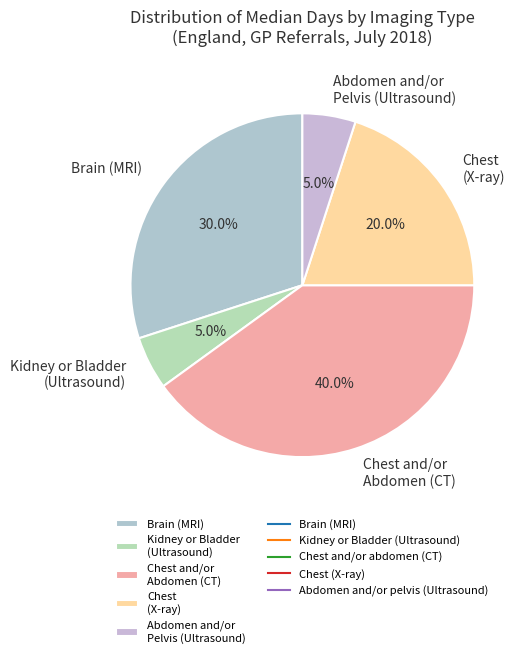

Is there any slice that represents more than half of the pie?

No